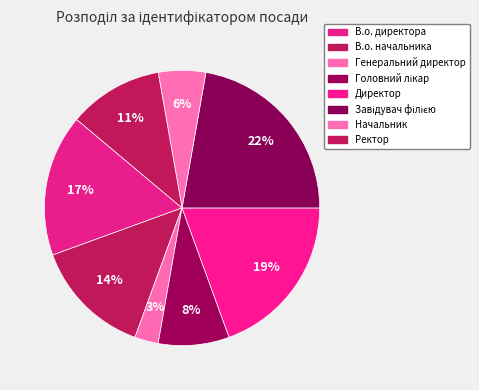

To the nearest percent, what is the difference between the largest and smallest slice percentages?

19%